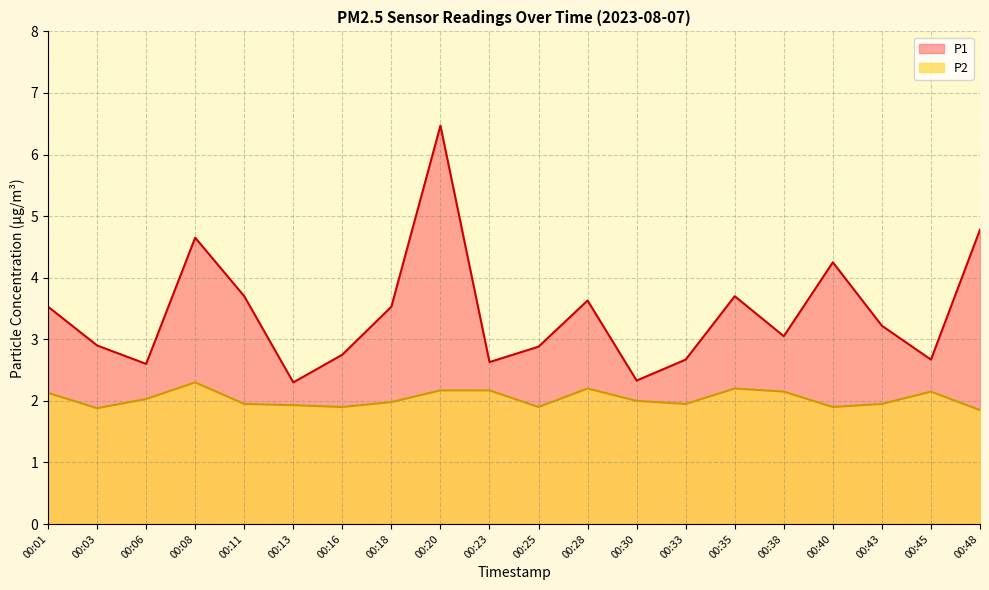

Reading left to right, what are all the values shown in this chart?

P1: 3.5	2.9	2.6	4.7	3.7	2.3	2.8	3.5	6.5	2.6	2.9	3.6	2.3	2.7	3.7	3.0	4.2	3.2	2.7	4.8
P2: 2.1	1.9	2.0	2.3	1.9	1.9	1.9	2.0	2.2	2.2	1.9	2.2	2.0	1.9	2.2	2.1	1.9	1.9	2.1	1.9